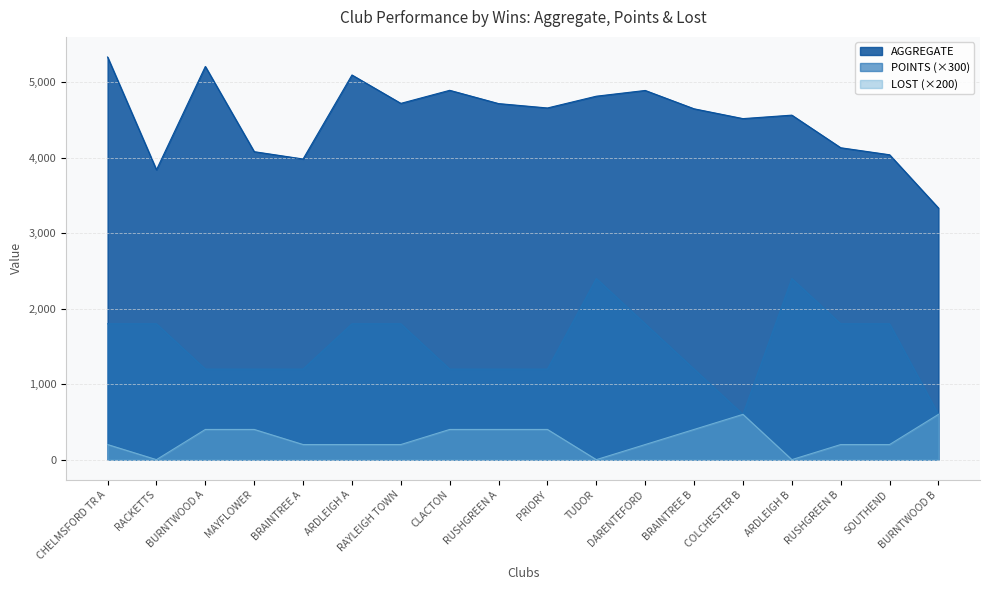

Which series has the widest spread of values?

AGGREGATE